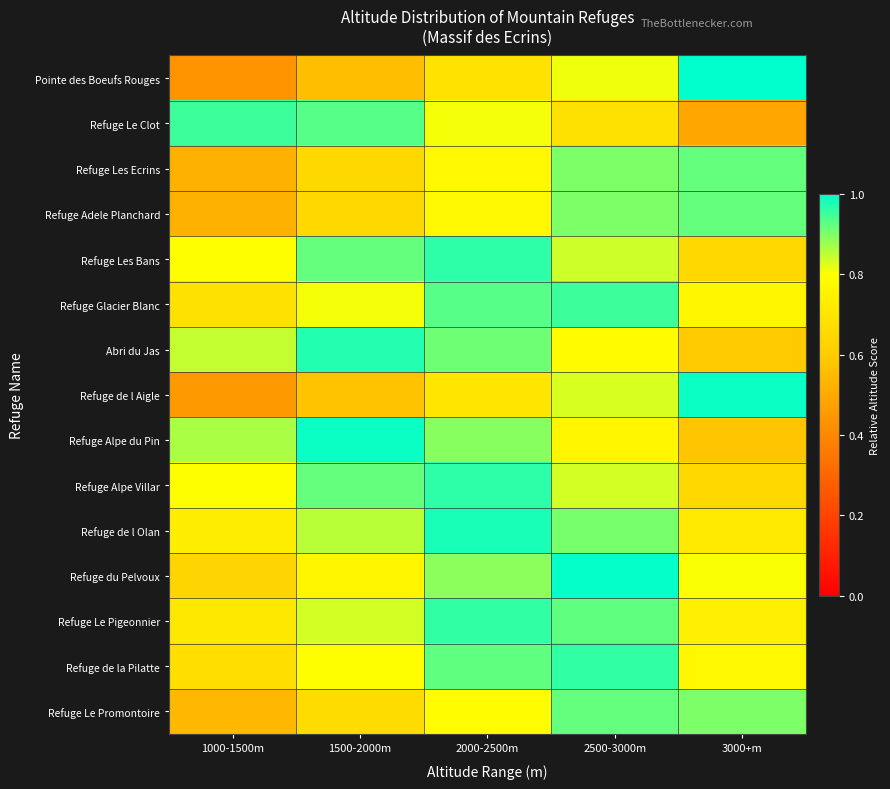

Reading left to right, transcribe all the data shown in this chart.

Pointe des Boeufs Rouges: 1000-1500m=0.4	1500-2000m=0.6	2000-2500m=0.7	2500-3000m=0.8	3000+m=1.0
Refuge Le Clot: 1000-1500m=1.0	1500-2000m=0.9	2000-2500m=0.8	2500-3000m=0.7	3000+m=0.5
Refuge Les Ecrins: 1000-1500m=0.5	1500-2000m=0.6	2000-2500m=0.8	2500-3000m=0.9	3000+m=0.9
Refuge Adele Planchard: 1000-1500m=0.5	1500-2000m=0.6	2000-2500m=0.8	2500-3000m=0.9	3000+m=0.9
Refuge Les Bans: 1000-1500m=0.8	1500-2000m=0.9	2000-2500m=1.0	2500-3000m=0.8	3000+m=0.6
Refuge Glacier Blanc: 1000-1500m=0.7	1500-2000m=0.8	2000-2500m=0.9	2500-3000m=1.0	3000+m=0.8
Abri du Jas: 1000-1500m=0.8	1500-2000m=1.0	2000-2500m=0.9	2500-3000m=0.8	3000+m=0.6
Refuge de l Aigle: 1000-1500m=0.5	1500-2000m=0.6	2000-2500m=0.7	2500-3000m=0.8	3000+m=1.0
Refuge Alpe du Pin: 1000-1500m=0.9	1500-2000m=1.0	2000-2500m=0.9	2500-3000m=0.8	3000+m=0.6
Refuge Alpe Villar: 1000-1500m=0.8	1500-2000m=0.9	2000-2500m=1.0	2500-3000m=0.8	3000+m=0.6
Refuge de l Olan: 1000-1500m=0.7	1500-2000m=0.9	2000-2500m=1.0	2500-3000m=0.9	3000+m=0.7
Refuge du Pelvoux: 1000-1500m=0.6	1500-2000m=0.8	2000-2500m=0.9	2500-3000m=1.0	3000+m=0.8
Refuge Le Pigeonnier: 1000-1500m=0.7	1500-2000m=0.8	2000-2500m=1.0	2500-3000m=0.9	3000+m=0.7
Refuge de la Pilatte: 1000-1500m=0.7	1500-2000m=0.8	2000-2500m=0.9	2500-3000m=1.0	3000+m=0.8
Refuge Le Promontoire: 1000-1500m=0.5	1500-2000m=0.7	2000-2500m=0.8	2500-3000m=0.9	3000+m=0.9